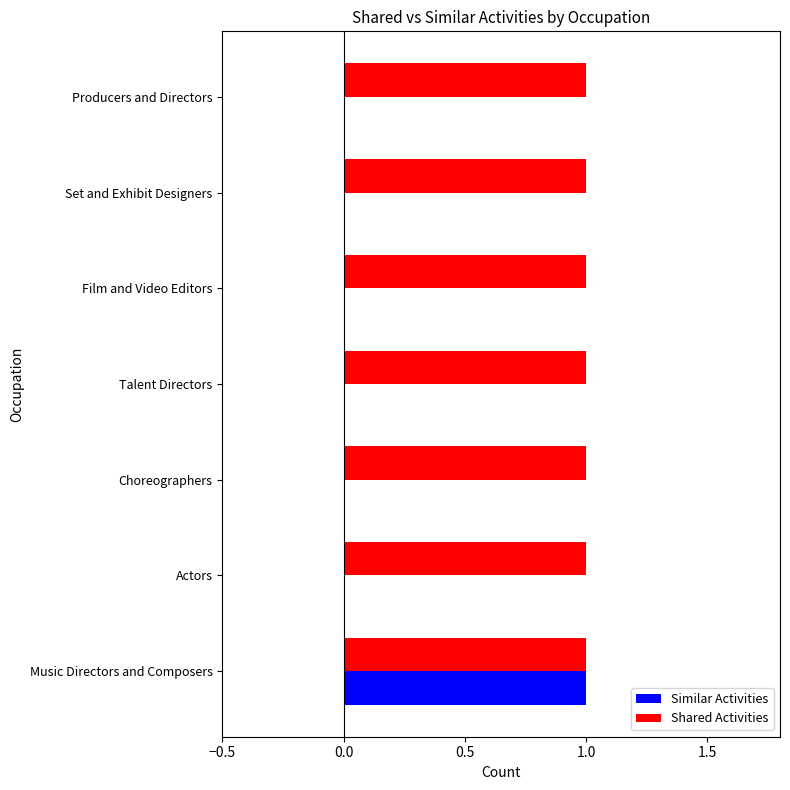

Is it true that Shared Activities equals 1 at Actors?

True